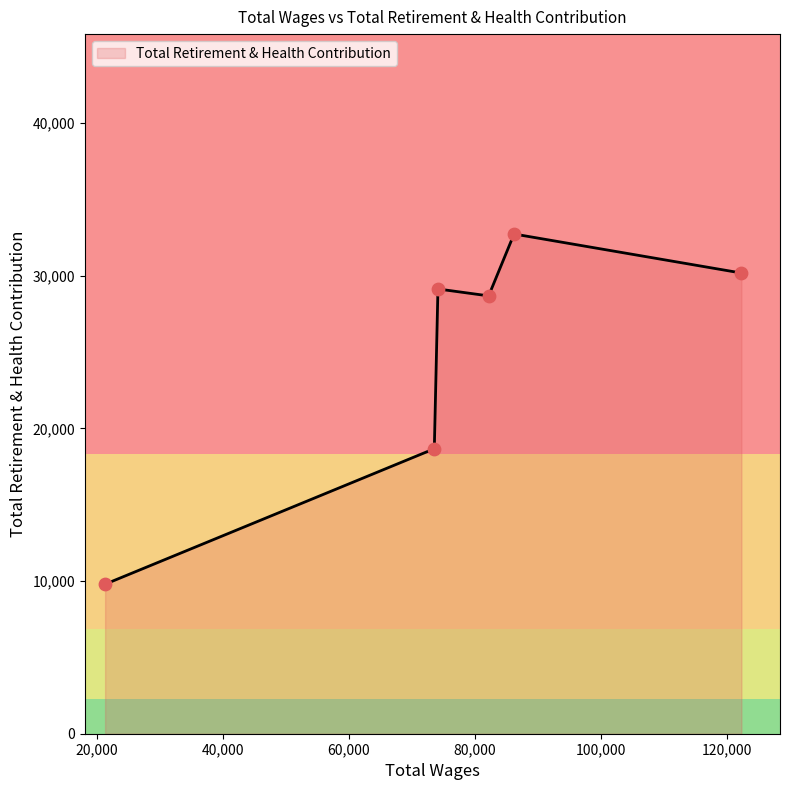

What is the difference between the maximum and minimum values?

22933